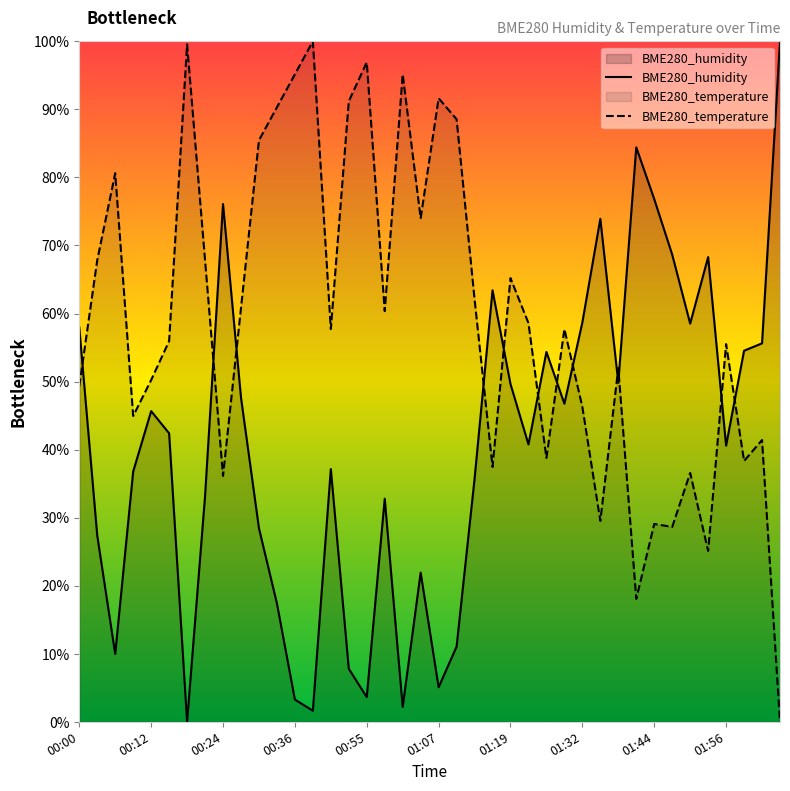

Read the BME280_humidity value at 13.

1.6